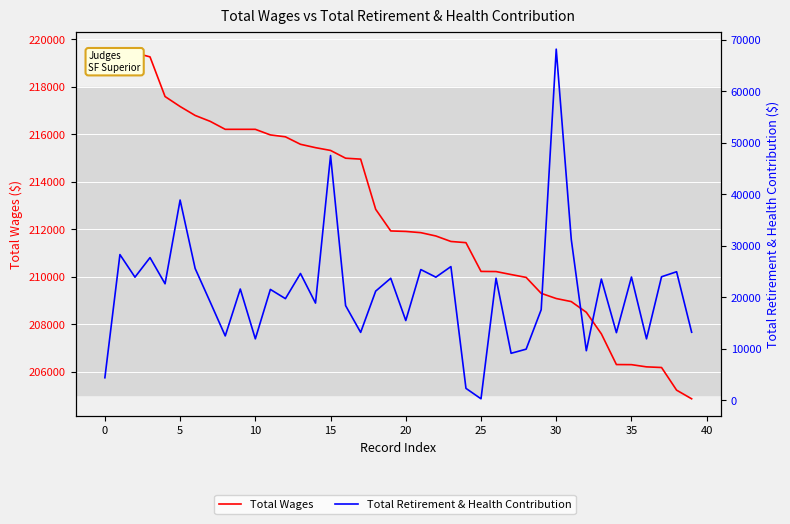

Which label corresponds to the smallest value in the chart?

25